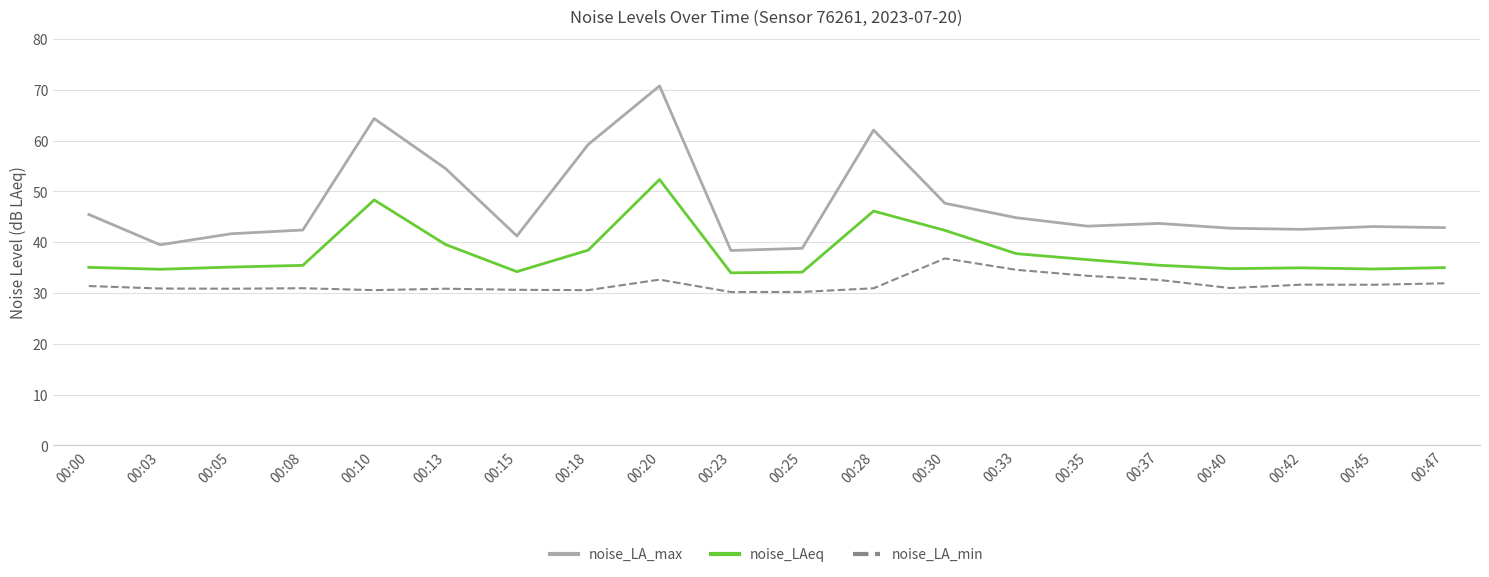

What is the difference between the maximum and minimum values in the noise_LA_min series?

6.6